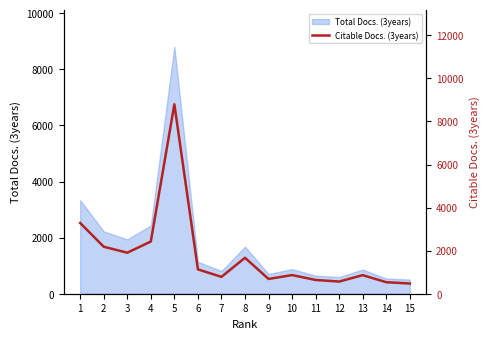

Reading left to right, extract all data points from this chart.

3286	2183	1905	2424	8798	1131	783	1670	686	866	639	565	862	535	474